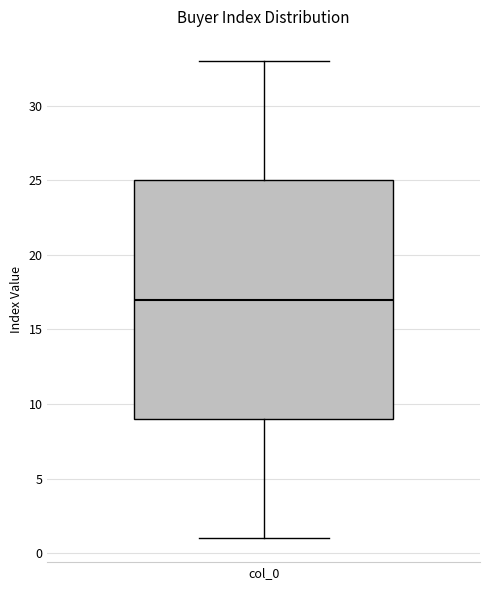

Read this box plot against the y-axis: the position of the median line, the range covered by the box, and the ends of both whiskers. The values are not printed on the chart, so give them approximately, as read against the axis.

median 17, box 9 to 25, whiskers 1 to 33